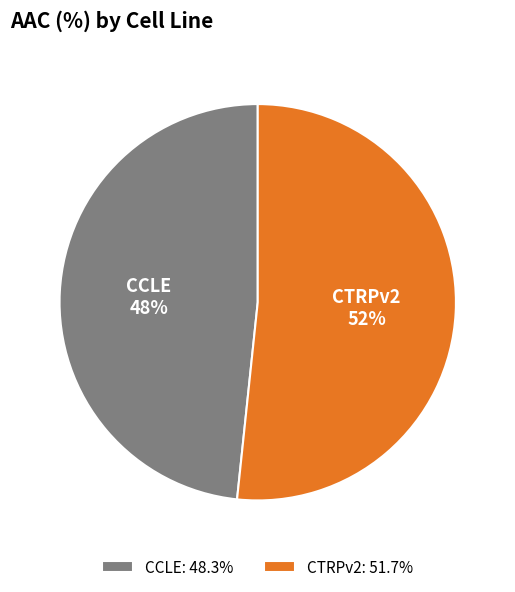

Is there a majority slice in this chart?

Yes